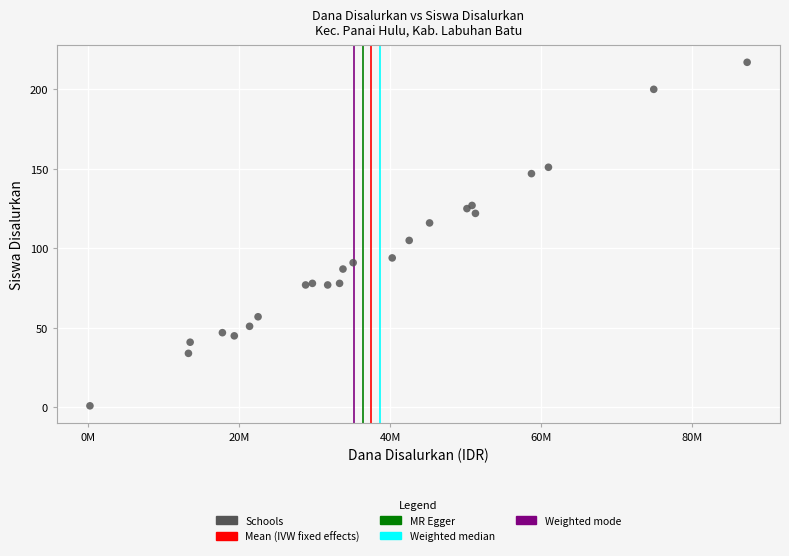

What Y value in the scatter plot is closest to 109?

105